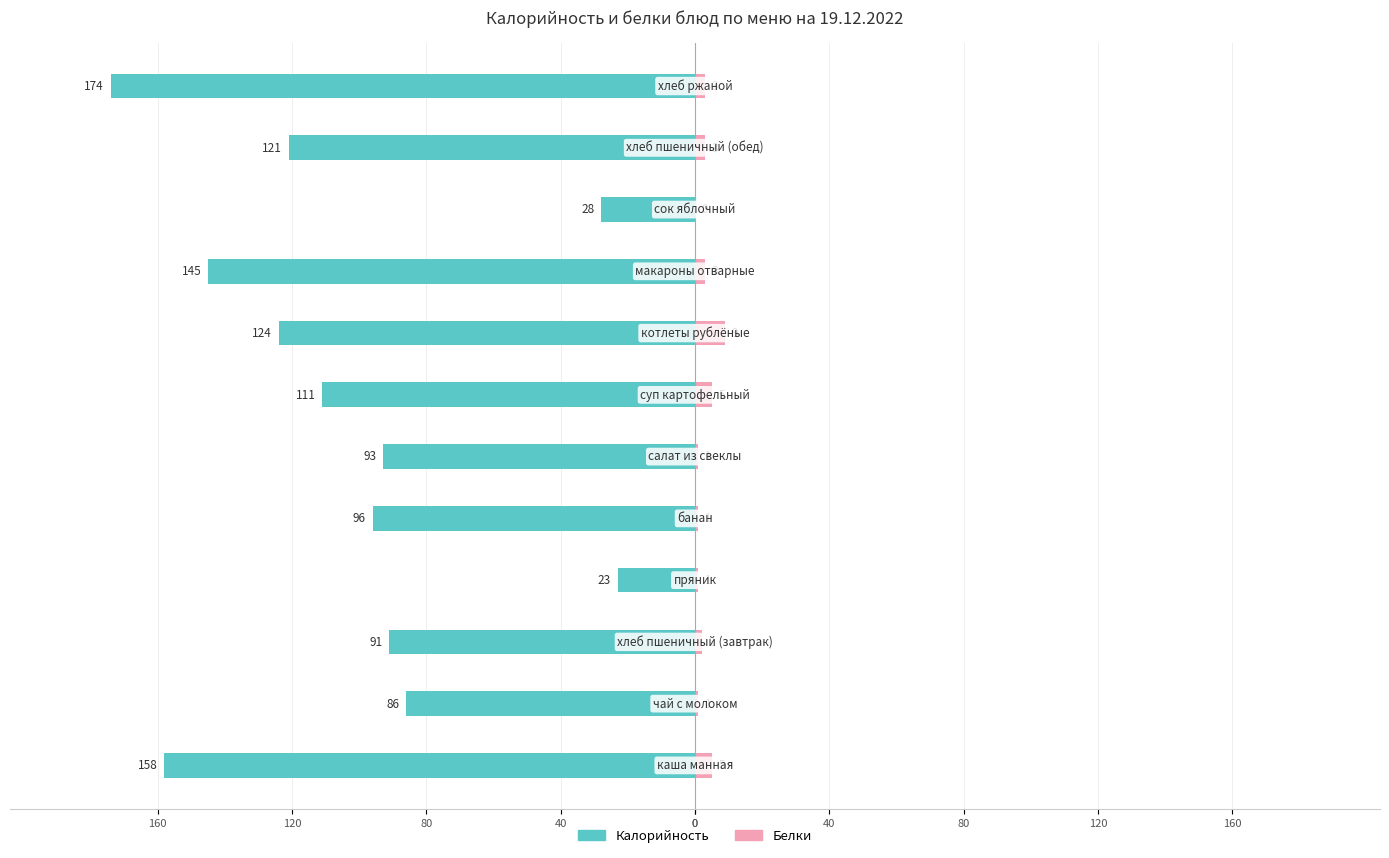

Between 40 and 40, which is larger?

40